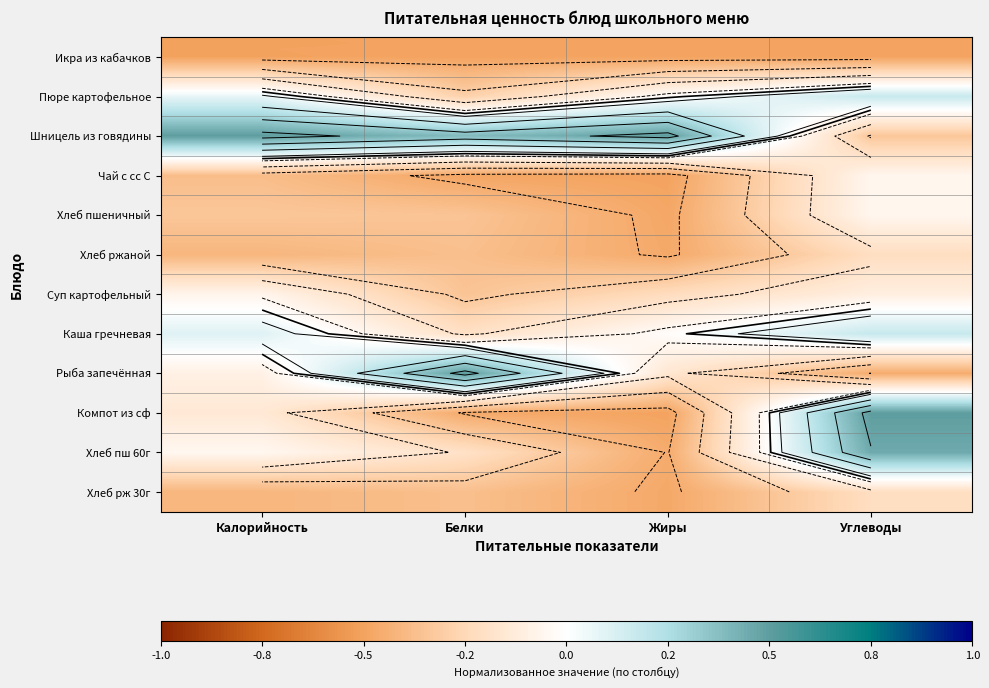

How many values in the Каша гречневая series exceed 0?

2